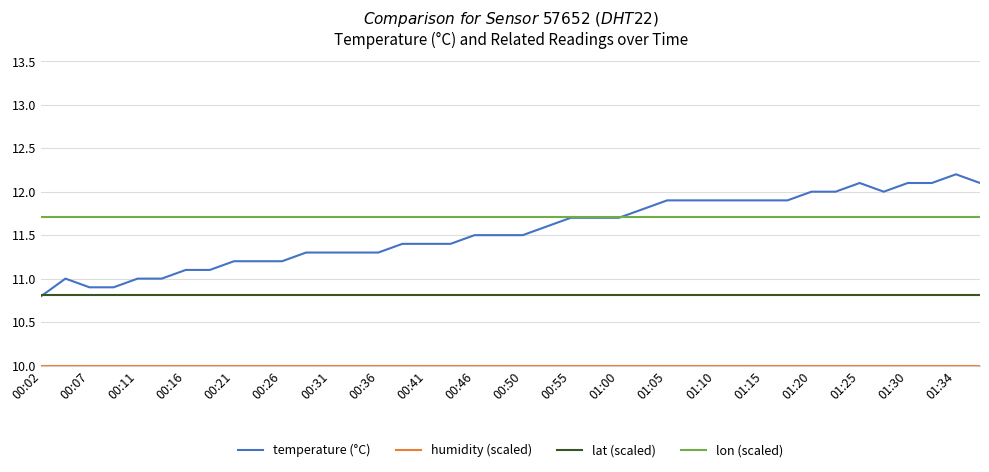

Which series has the largest range (max minus min)?

temperature (°C)